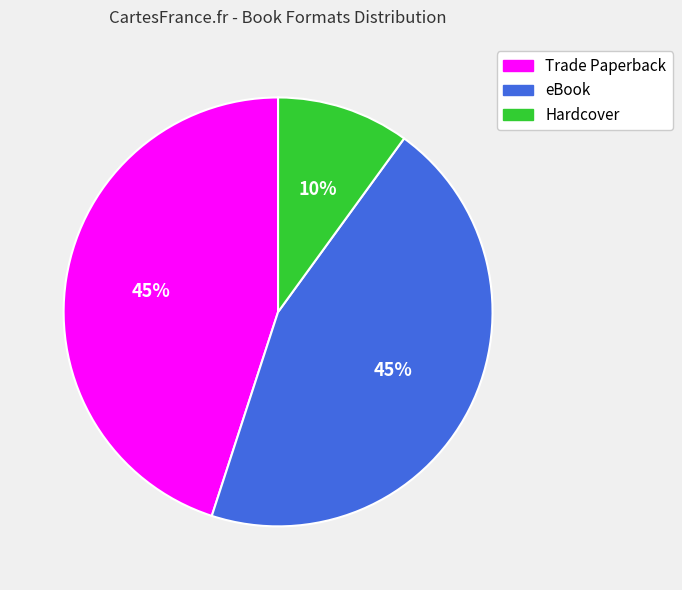

Is eBook the majority of the pie?

No